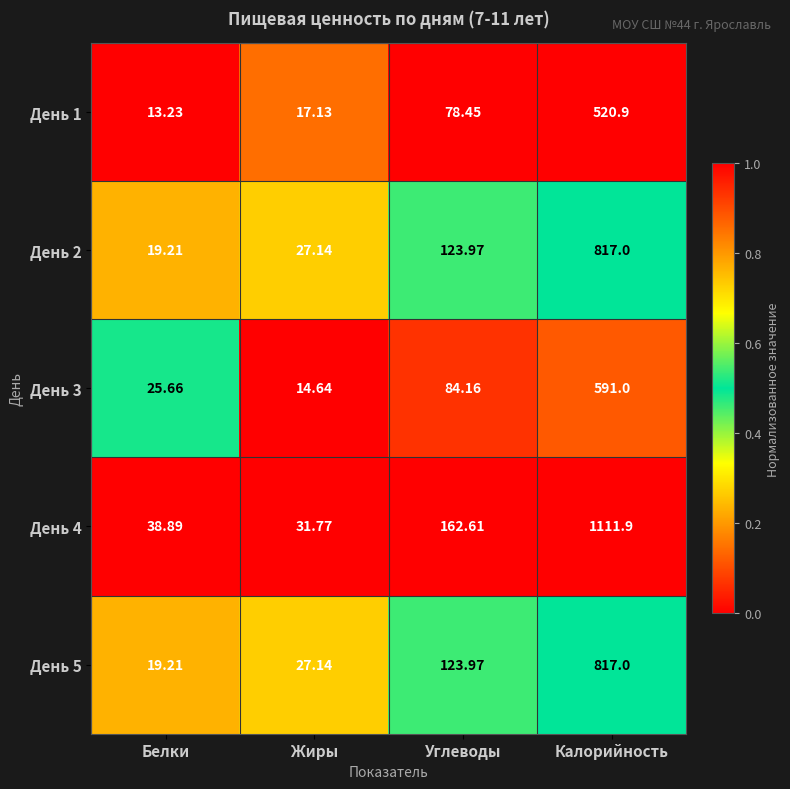

Rank the categories by День 3 value from highest to lowest.

Калорийность, Углеводы, Белки, Жиры